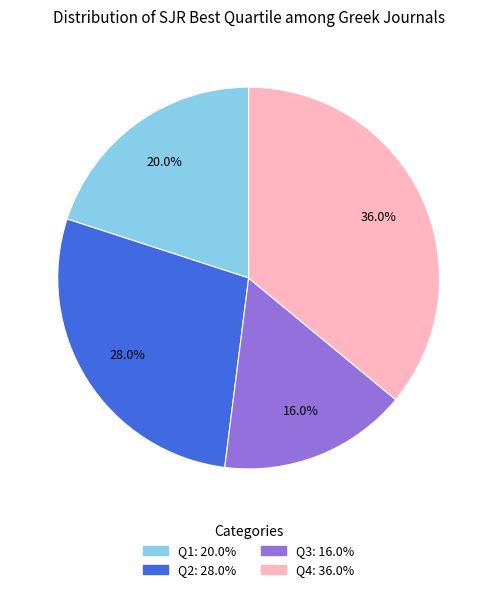

Is it true that Q4 is 43% of the pie?

False